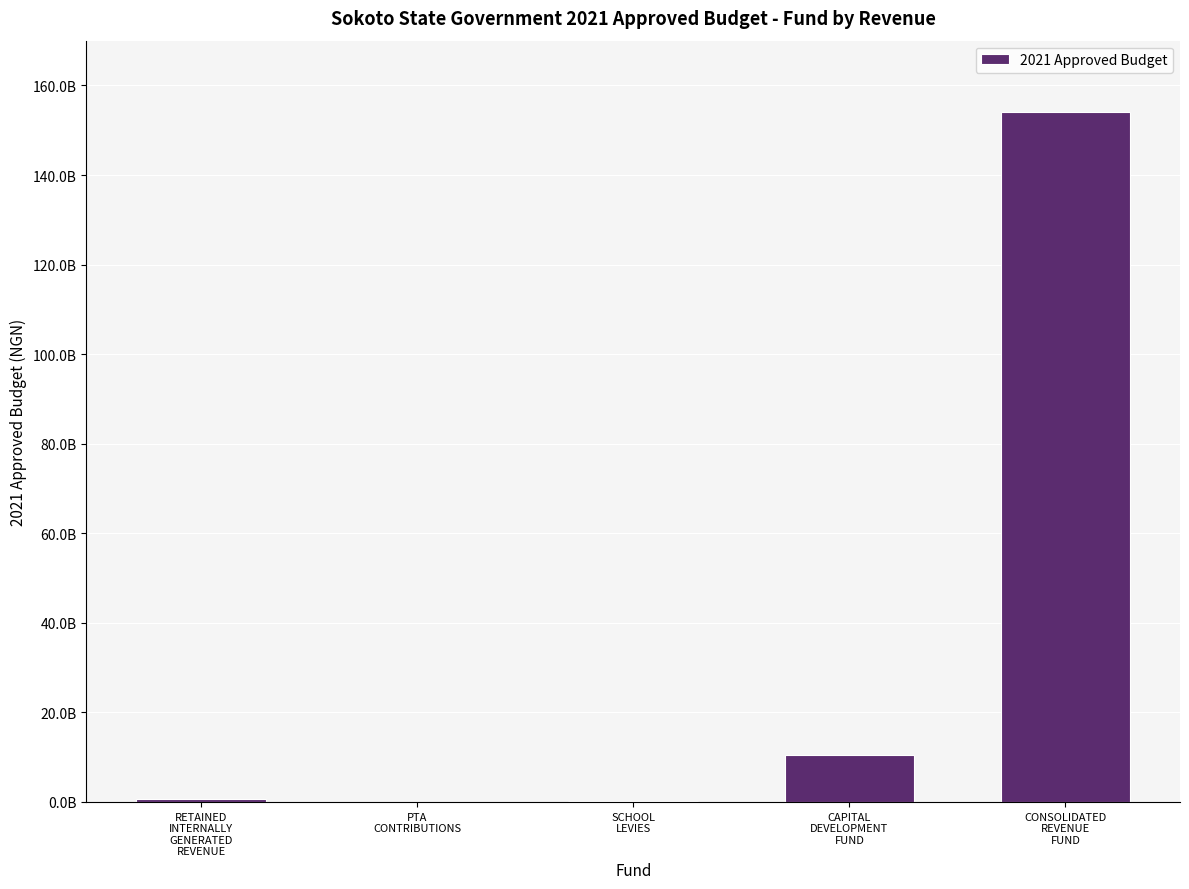

What is the maximum value shown in the chart?

154130531184.7